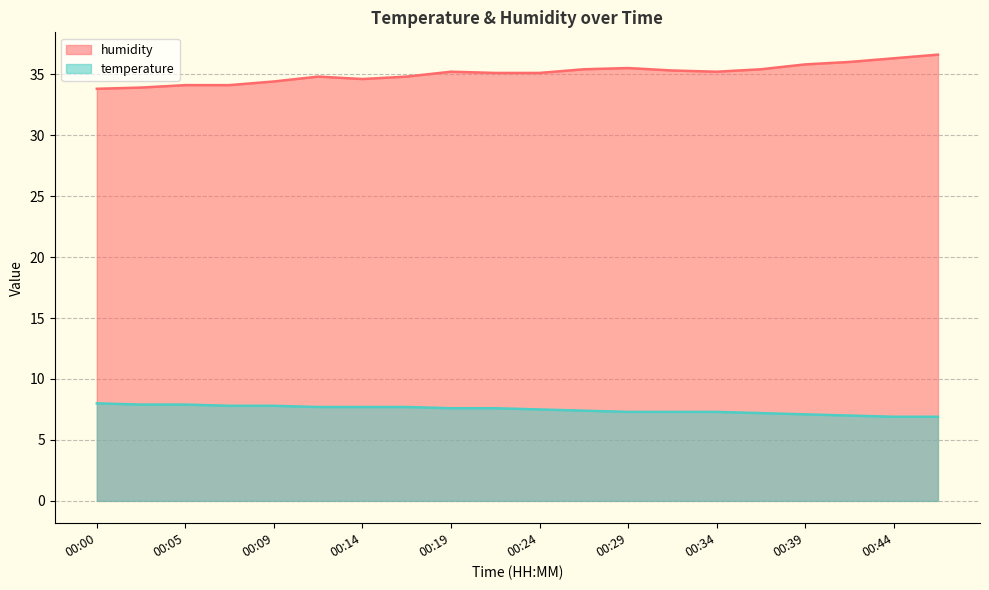

What is the sum of all humidity values?

701.4